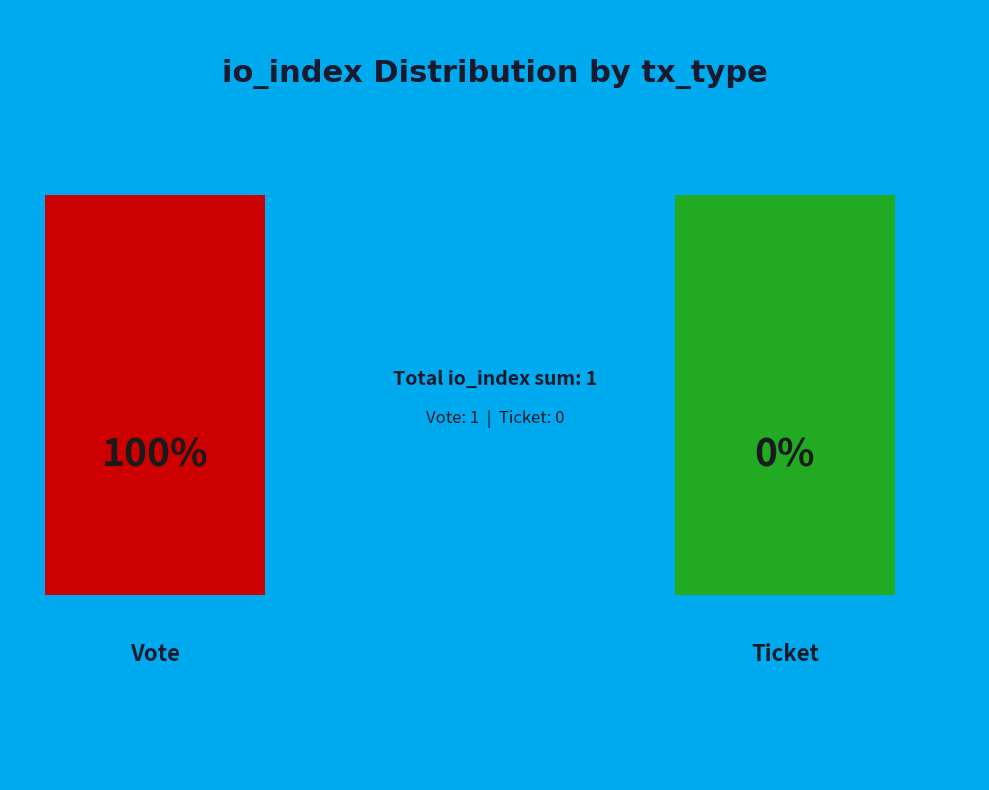

How many slices are in this pie chart?

2